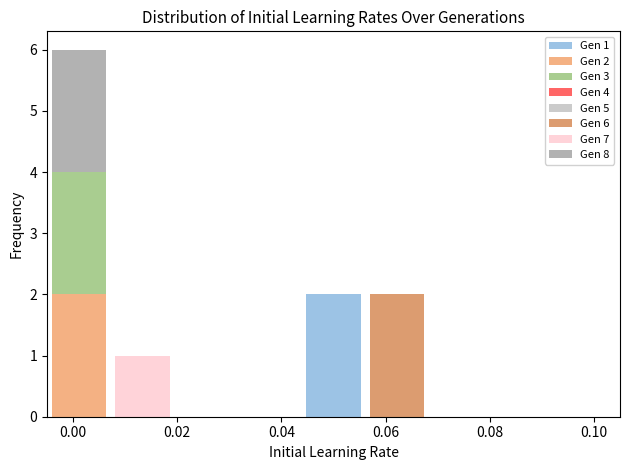

Which range on the x-axis has the tallest stacked bar (by total height)?

-0.004 to 0.008